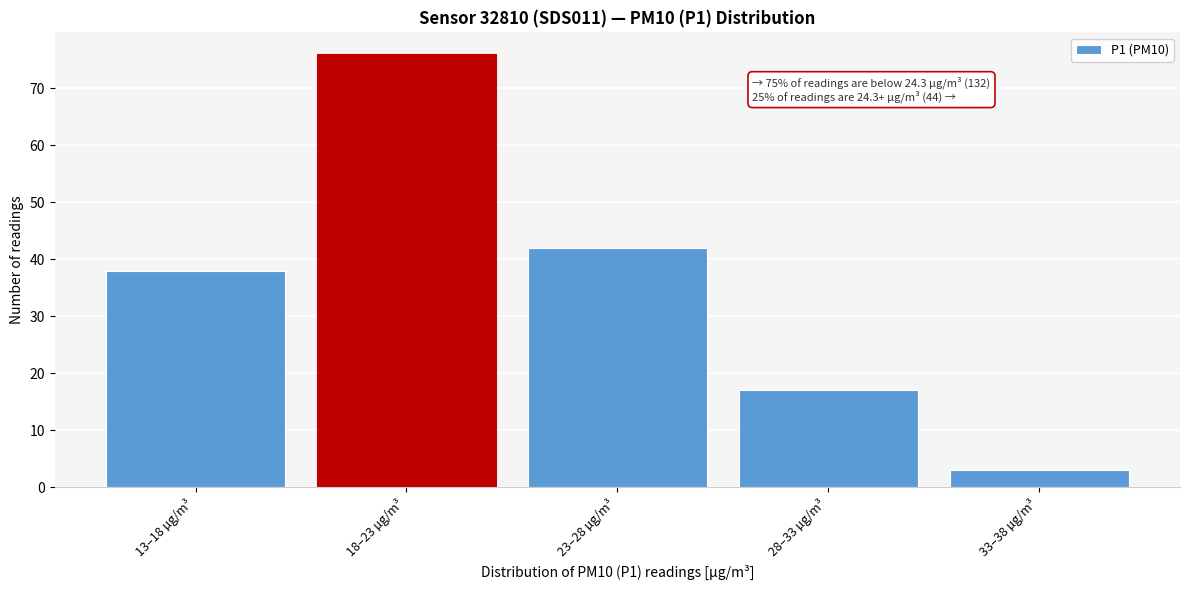

Reading right to left, extract all data points from this chart.

33–38 µg/m³=3	28–33 µg/m³=17	23–28 µg/m³=42	18–23 µg/m³=76	13–18 µg/m³=38